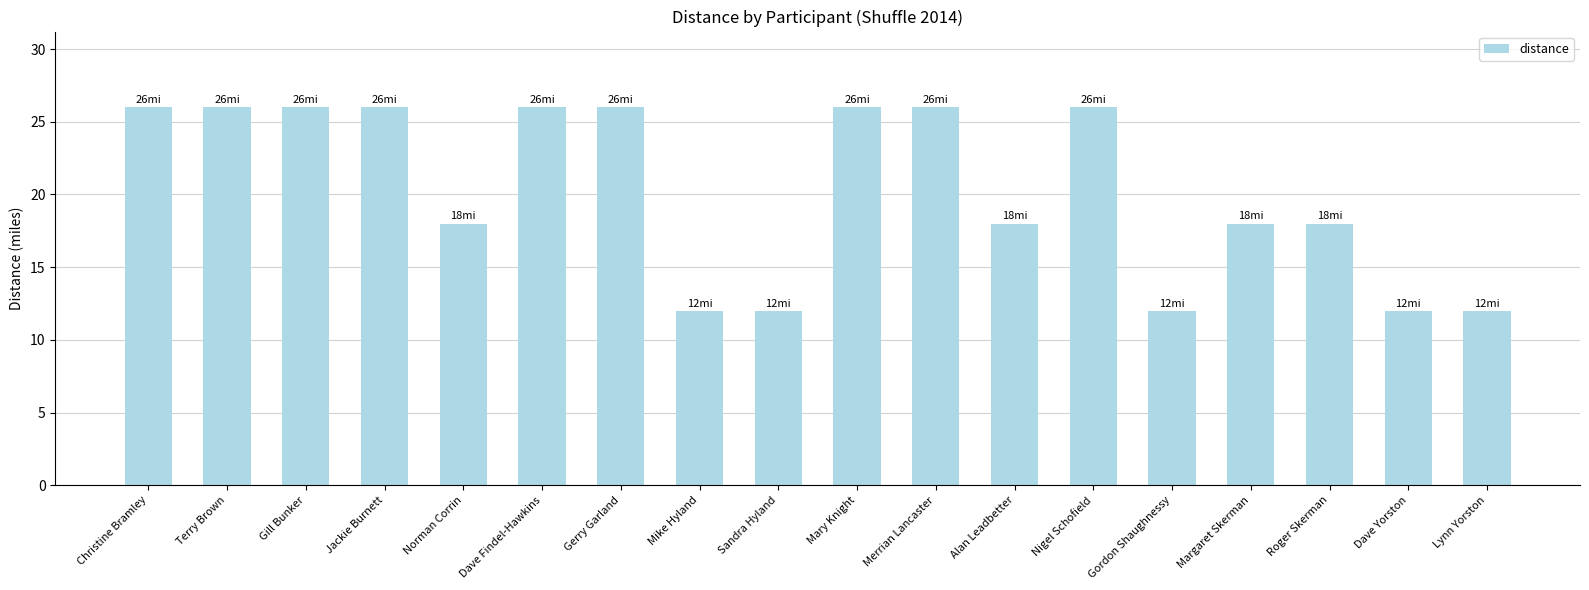

What is the label of the 18th bar from the right?

Christine Bramley